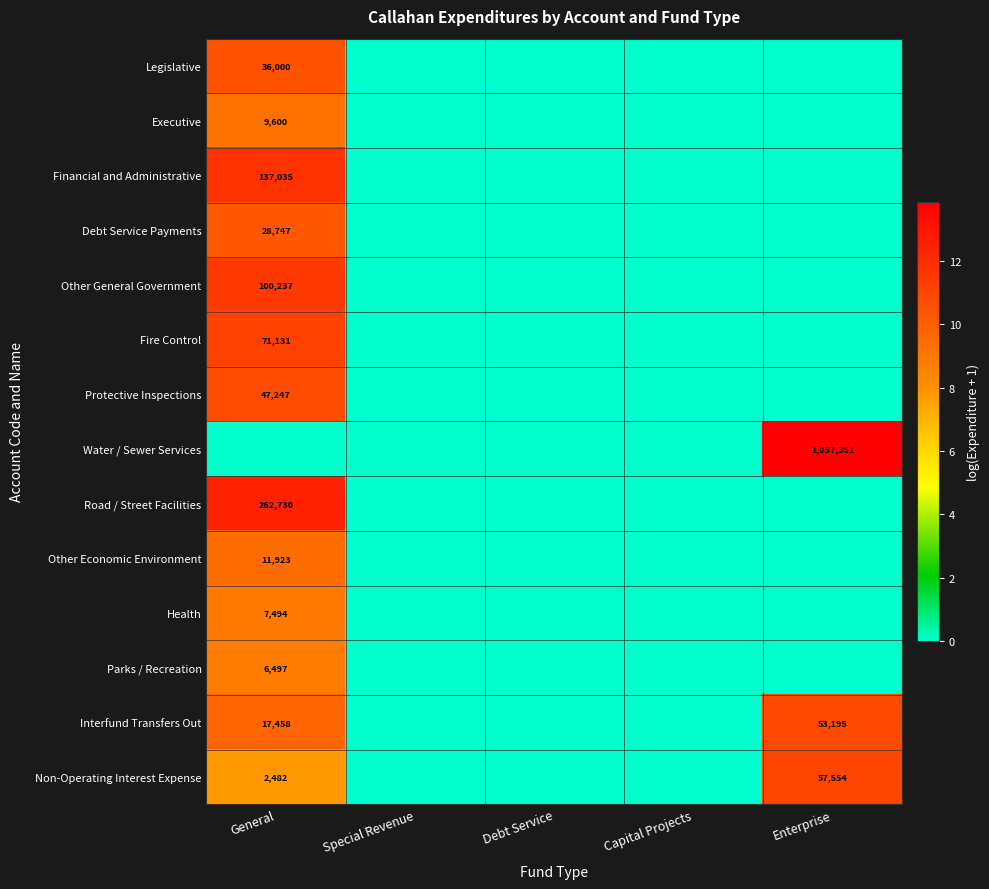

True or false: Non-Operating Interest Expense has a value of 5.3 at General.

False